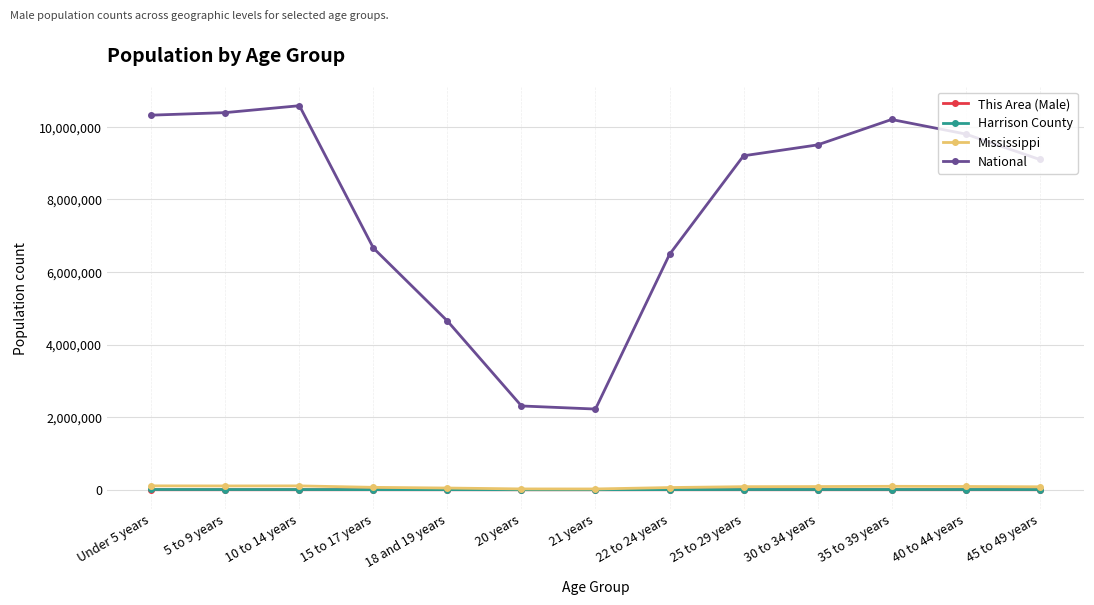

What is the average value of the Mississippi series?

75284